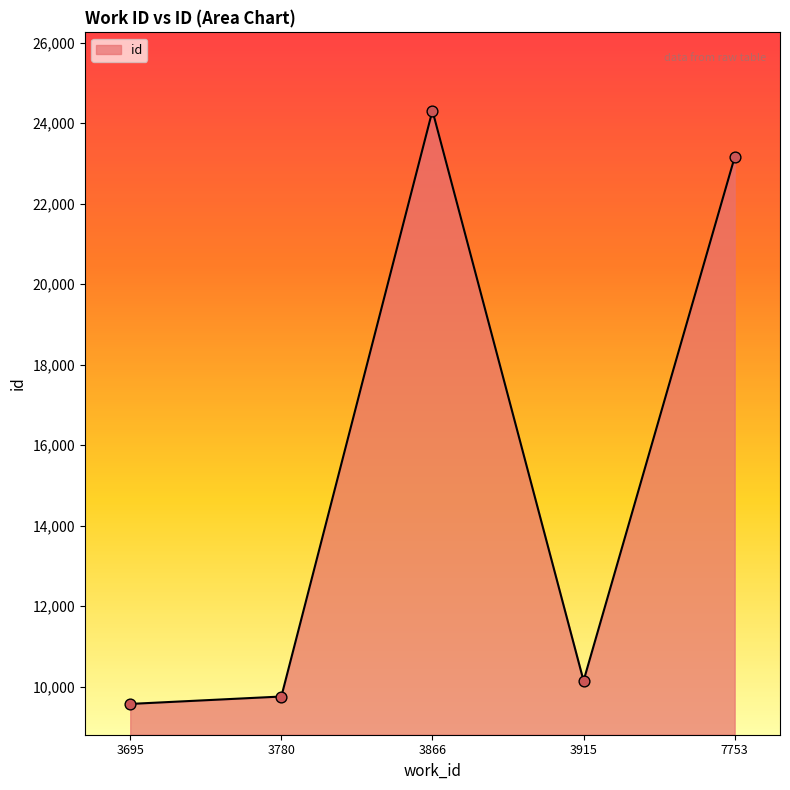

Approximately how many times larger is the value at 3915 compared to 3695?

1.1